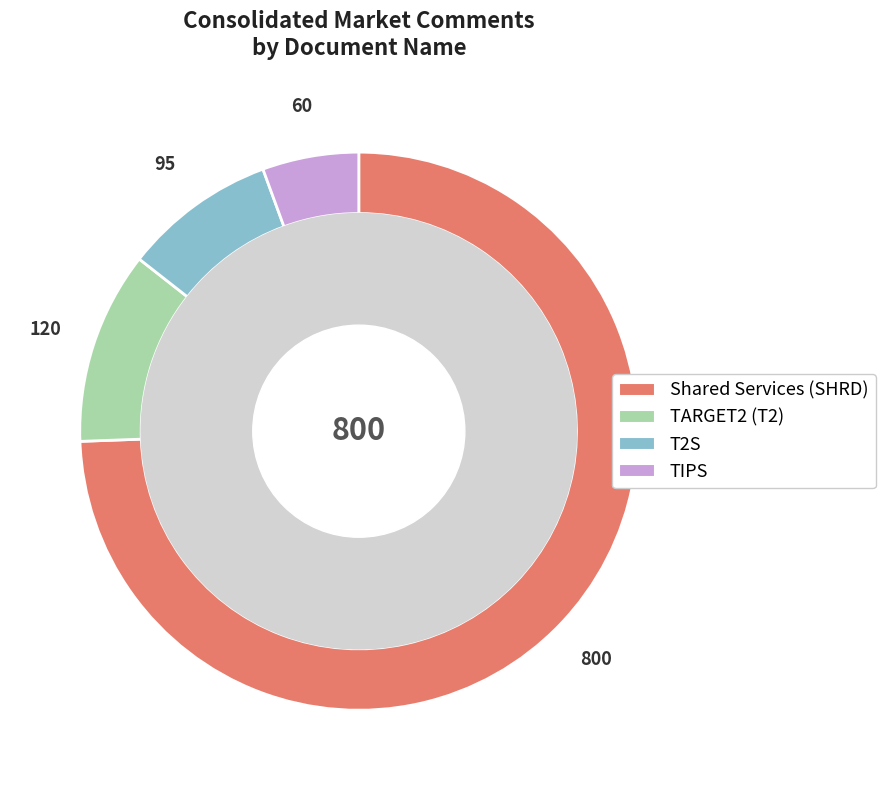

Is it true that TIPS is 17% of the pie?

False